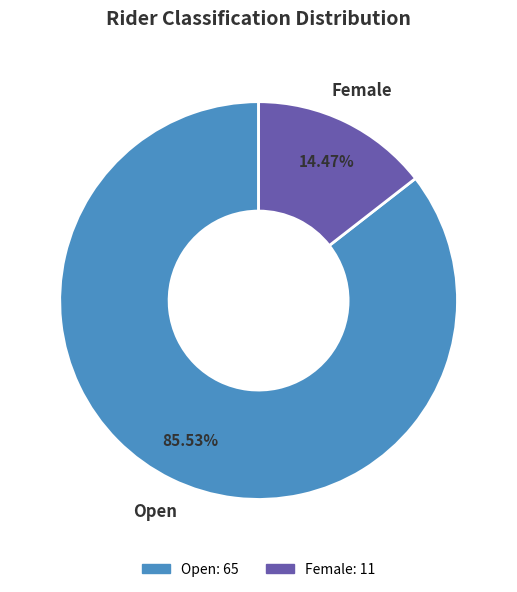

What is the ratio of the value at Open to the value at Female?

5.9